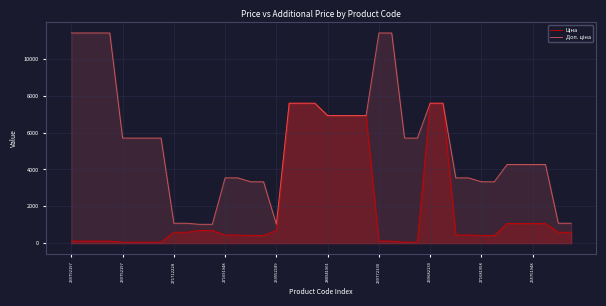

What is the greatest value displayed?

11410.0